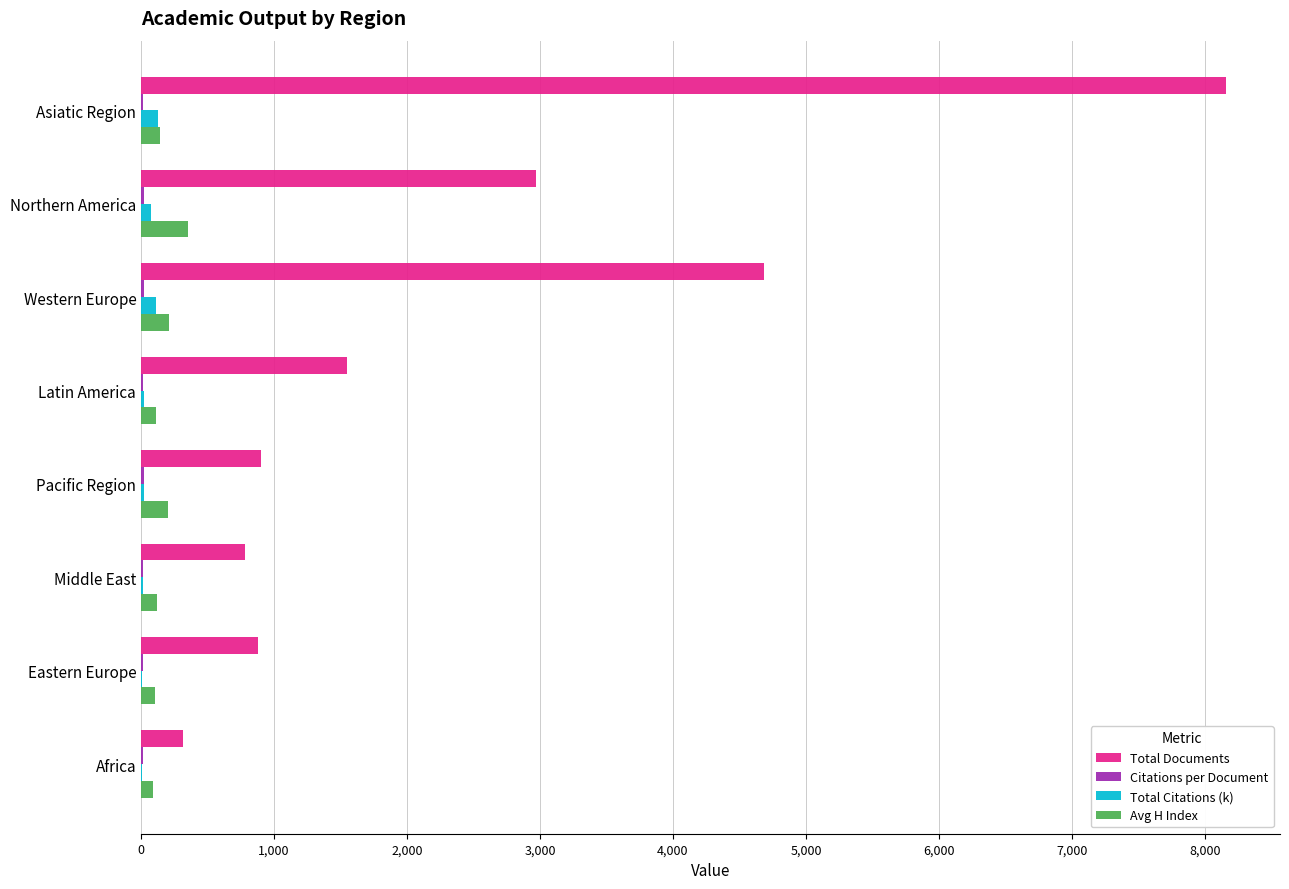

At which category is the sum across all series the highest?

Asiatic Region